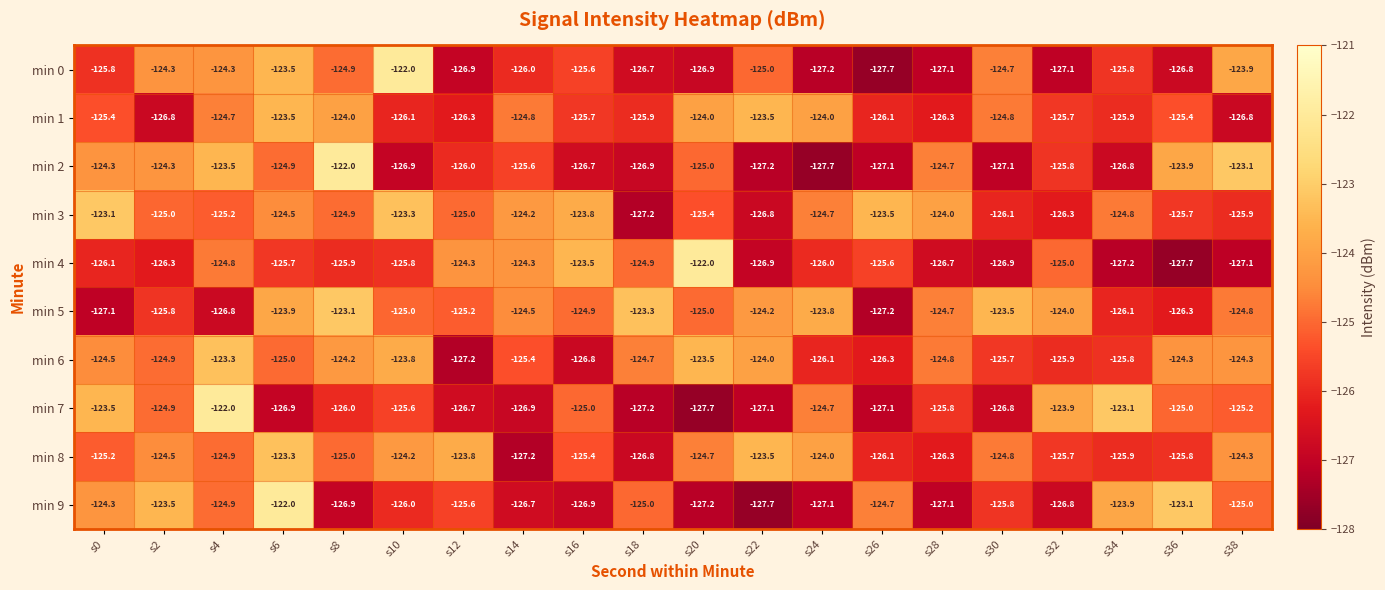

Where is min 0 nearest to the value -124?

s38